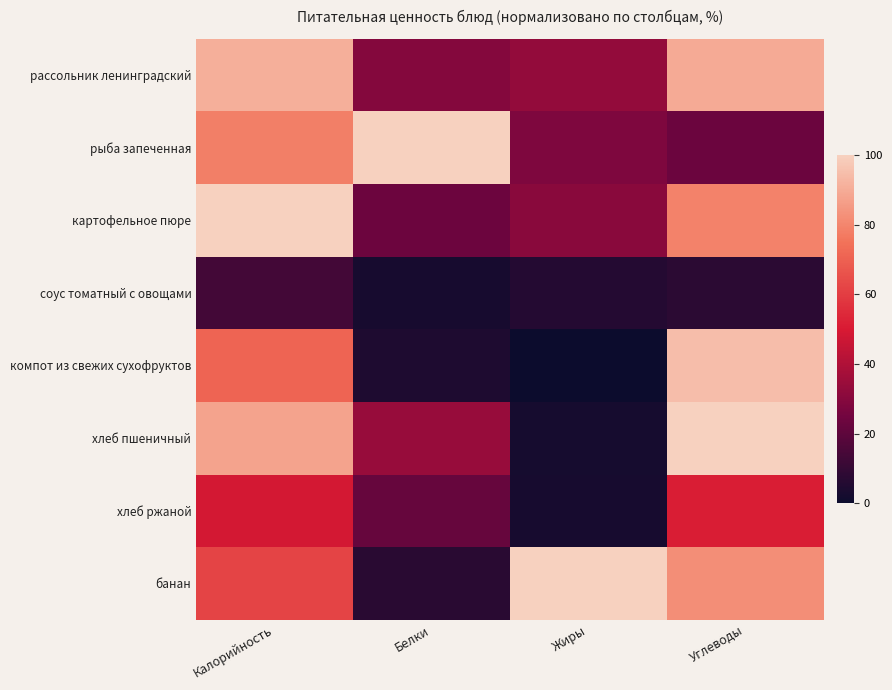

What is the spread (max minus min) of values at Углеводы?

92.5